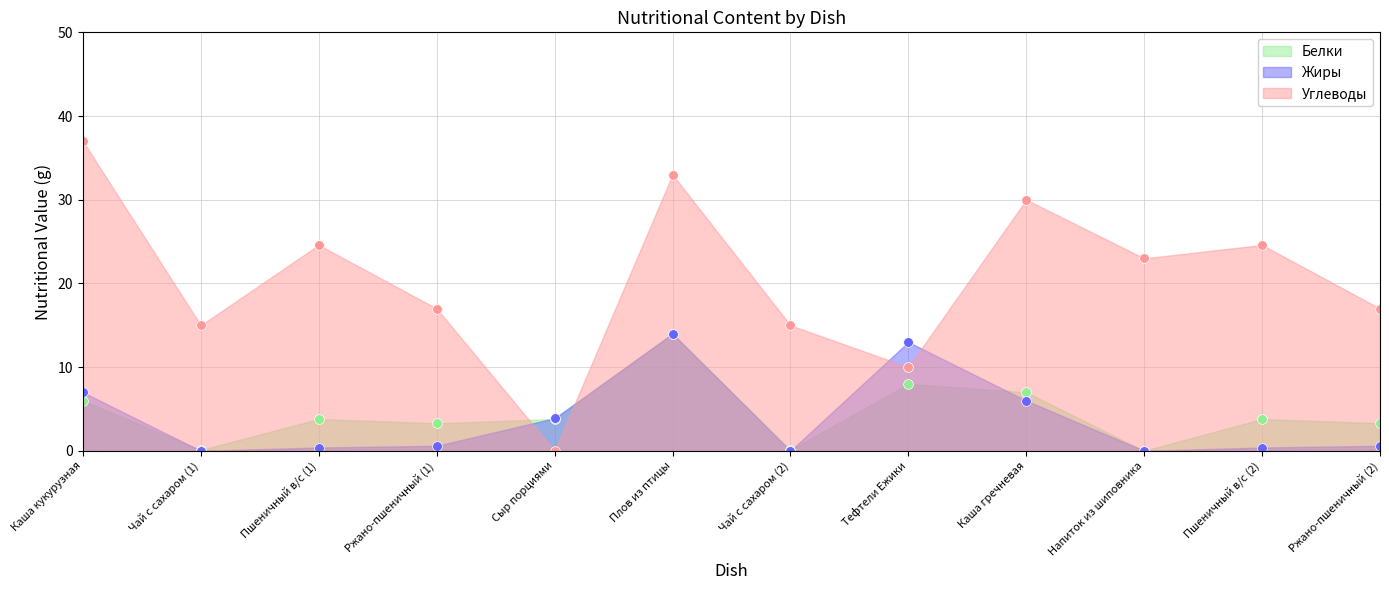

Count the number of data series in this chart.

3